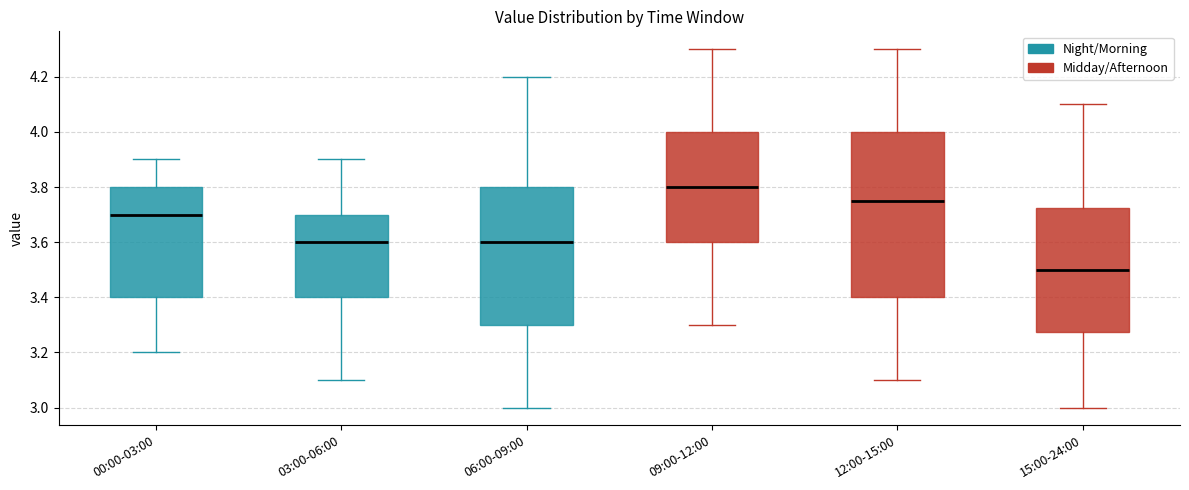

Which box has the lowest median line?

15:00-24:00